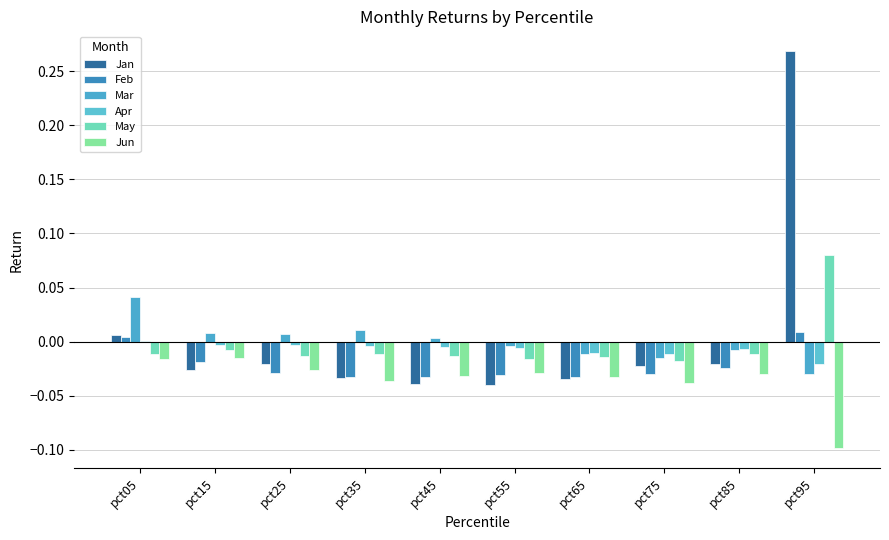

What are all the series names shown in the legend?

Jan, Feb, Mar, Apr, May, Jun